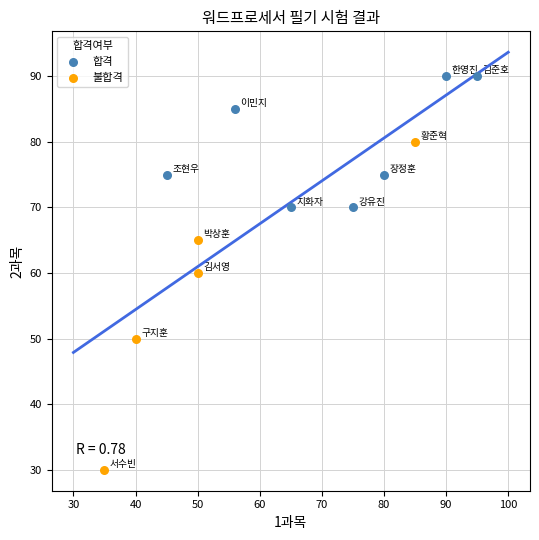

Which series reaches the minimum Y coordinate?

불합격